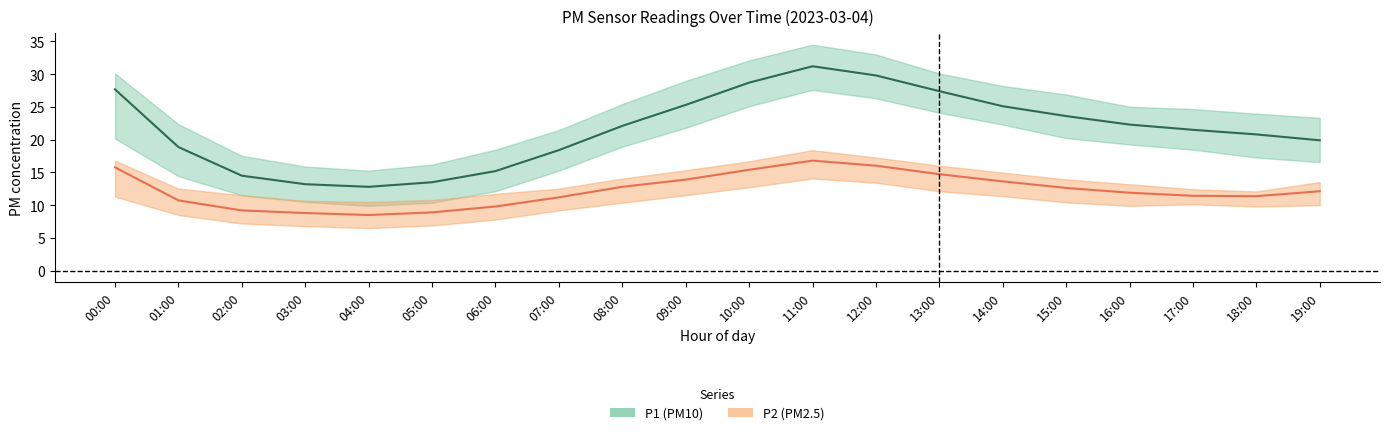

Which series has the largest total across all categories?

P1_upper